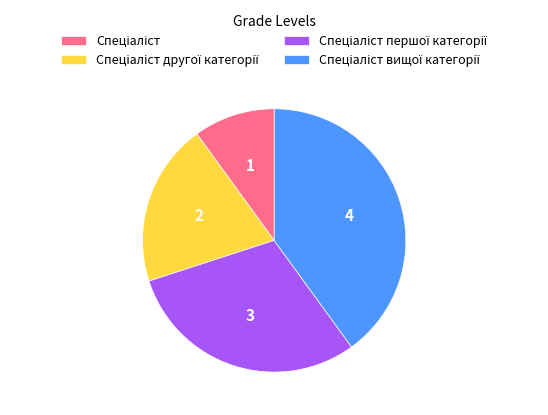

Is there a majority slice in this chart?

No